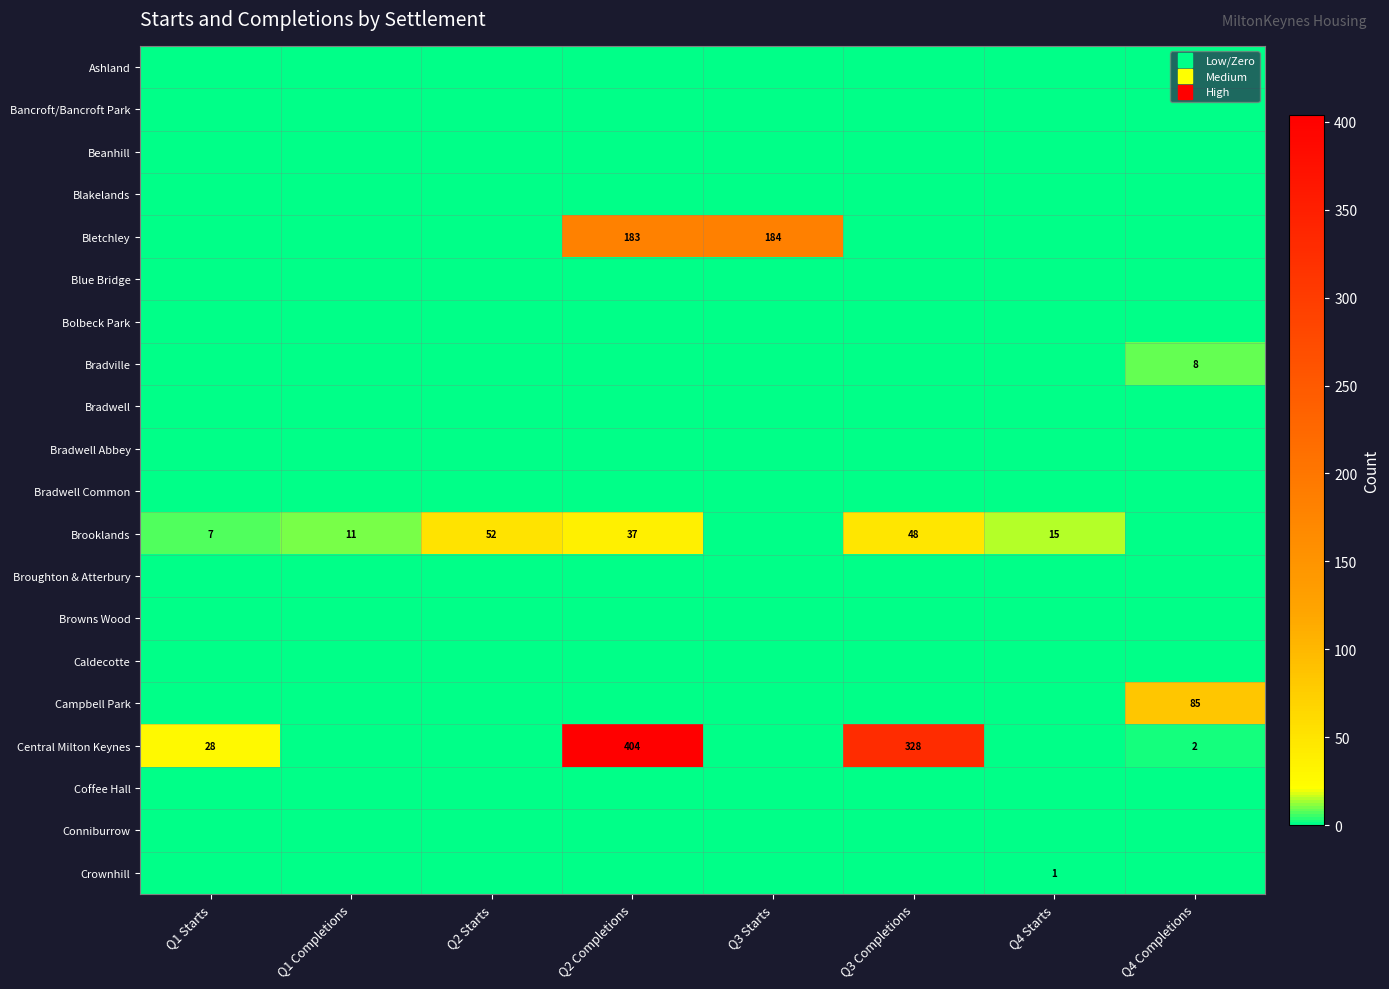

Which has a higher value, Q3 Starts or Q3 Completions?

Q3 Starts